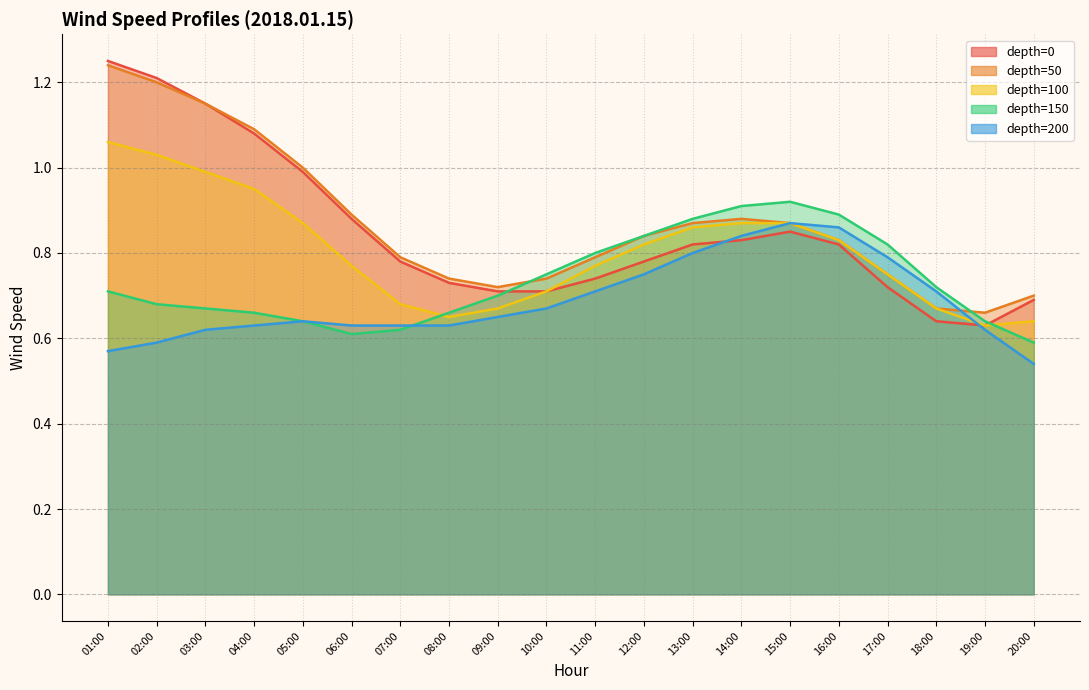

How many times do 100 and 150 cross each other?

2